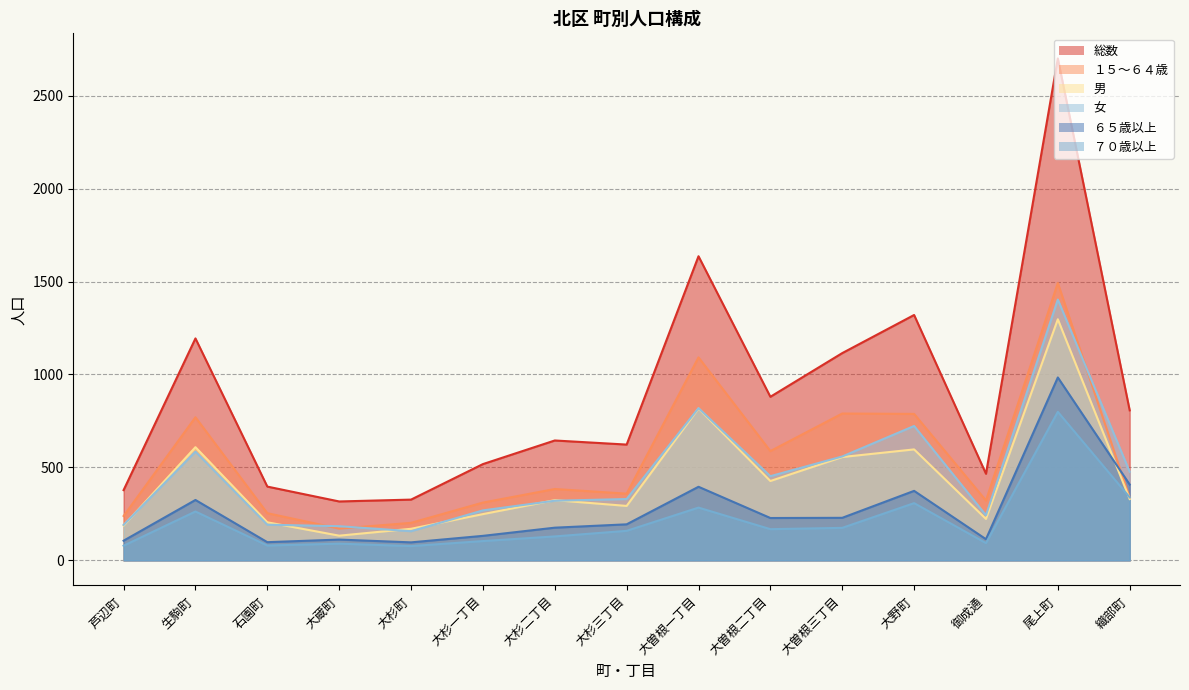

True or false: 女 has more than 1 points higher than both neighbors.

True